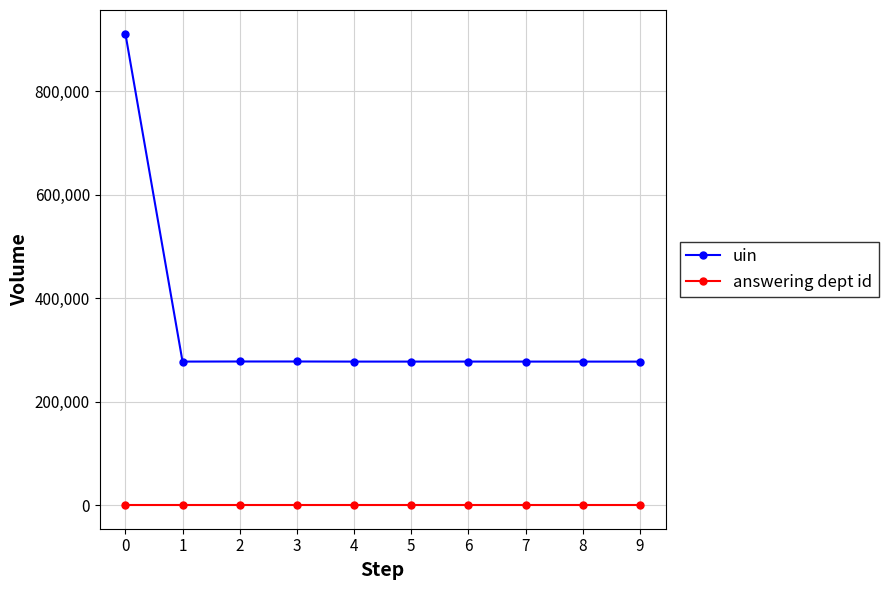

Is the value of answering dept id at 0 greater than the value of uin at 2?

No